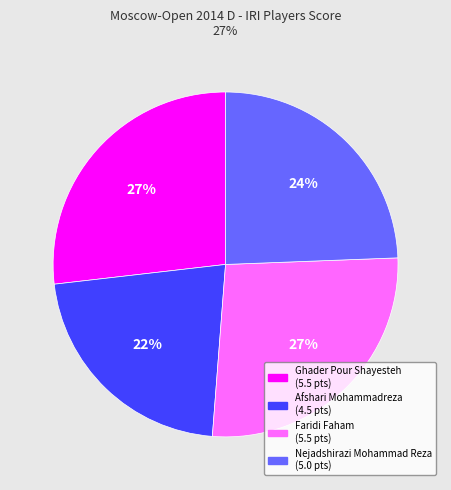

True or false: Faridi Faham accounts for 27% of the total.

True